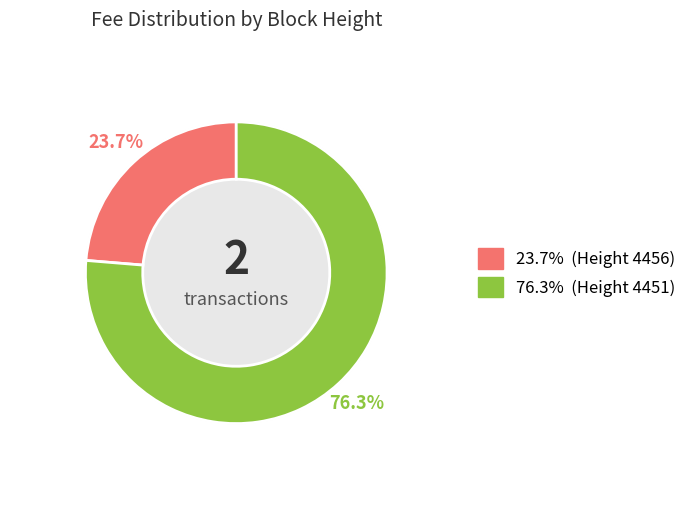

Rank the categories by value from lowest to highest.

4456, 4451